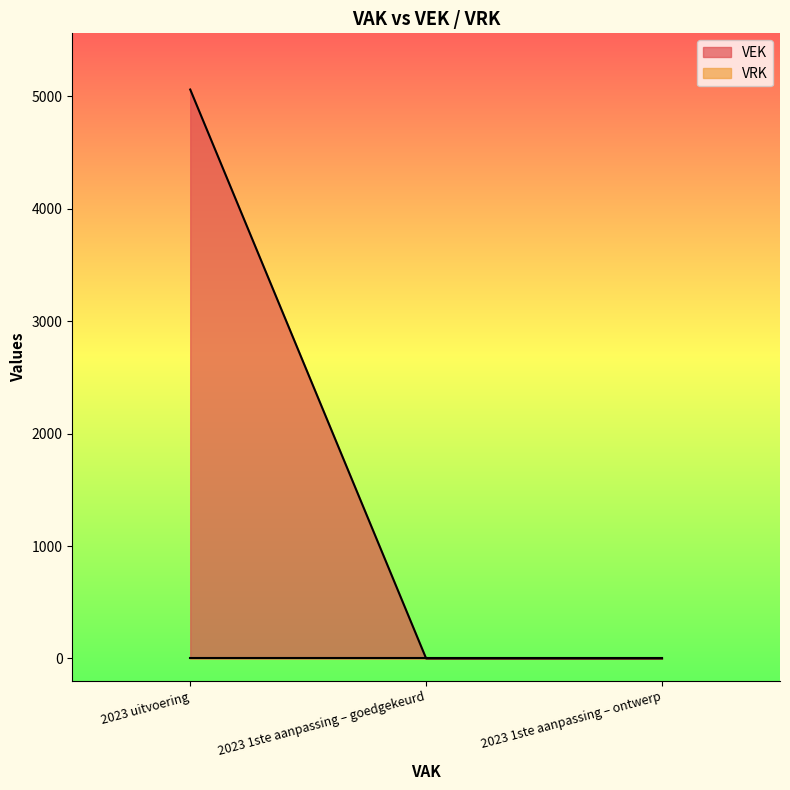

The value at 2023 uitvoering is 3276. True or false?

False